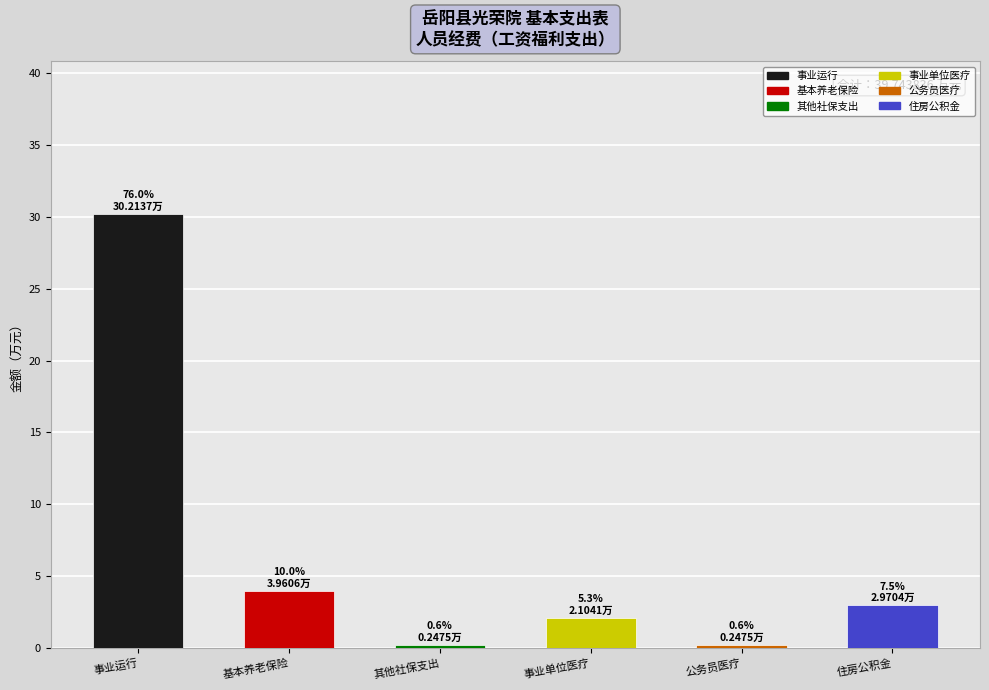

Rank the categories by value from highest to lowest.

事业运行, 机关事业单位基本养老保险缴费支出, 住房公积金, 事业单位医疗, 其他社会保障和就业支出, 公务员医疗补助